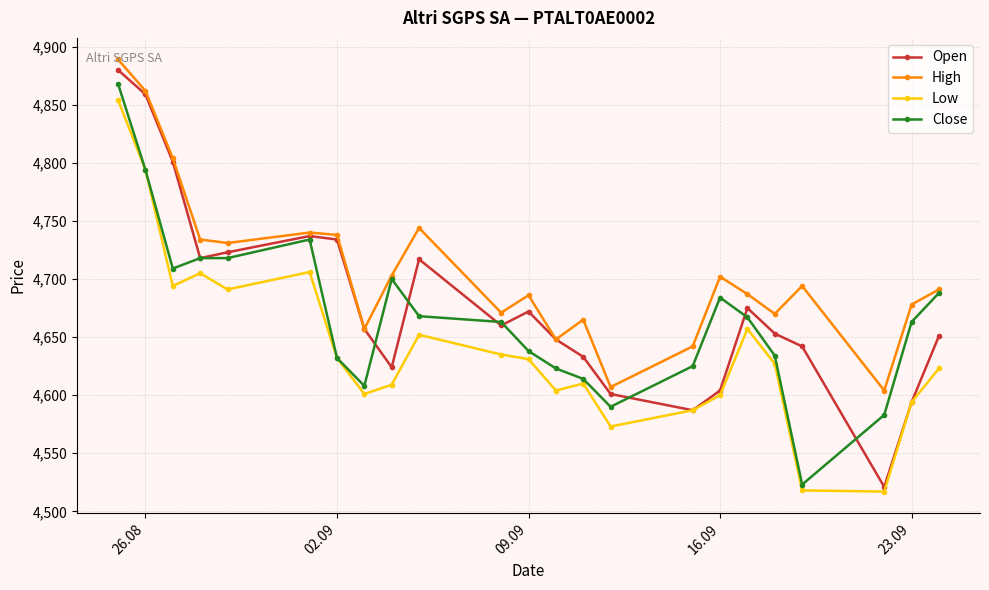

Rank the series by their average value, from lowest to highest.

Low, Close, Open, High